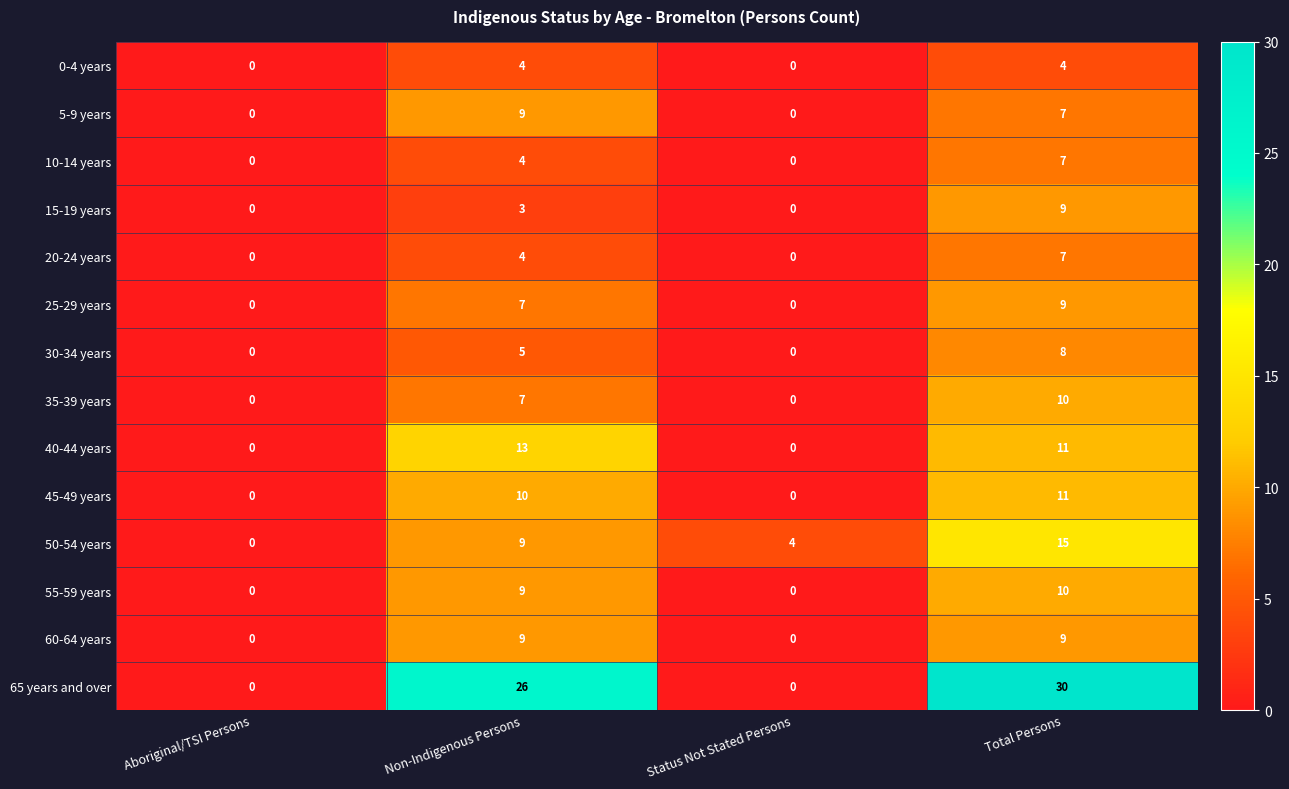

At which category is the sum across all series the highest?

Total Persons